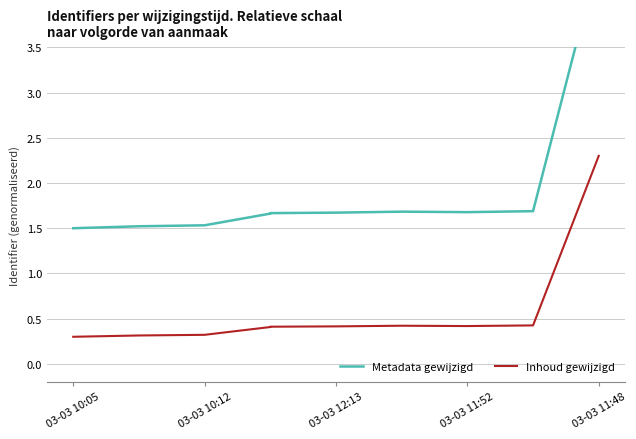

What is the value of the Inhoud gewijzigd point at the 8th from the left?

0.4